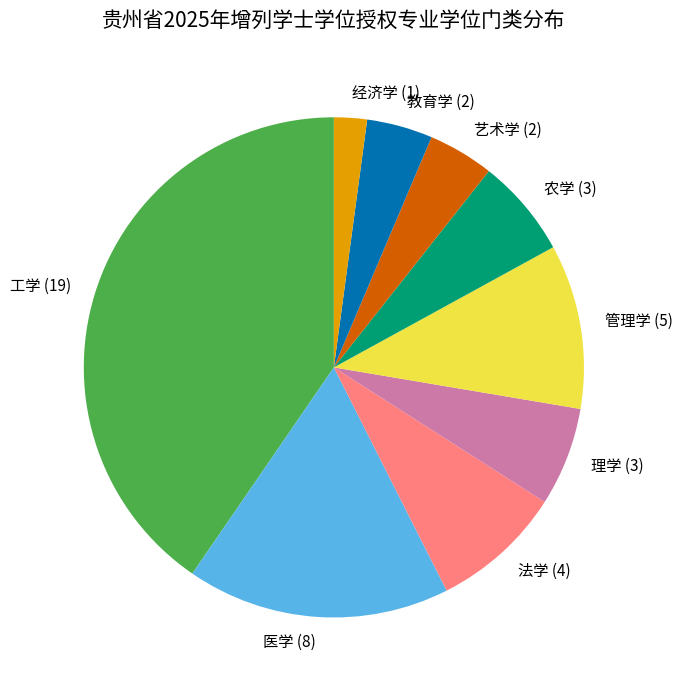

True or false: 医学 accounts for 17% of the total.

True